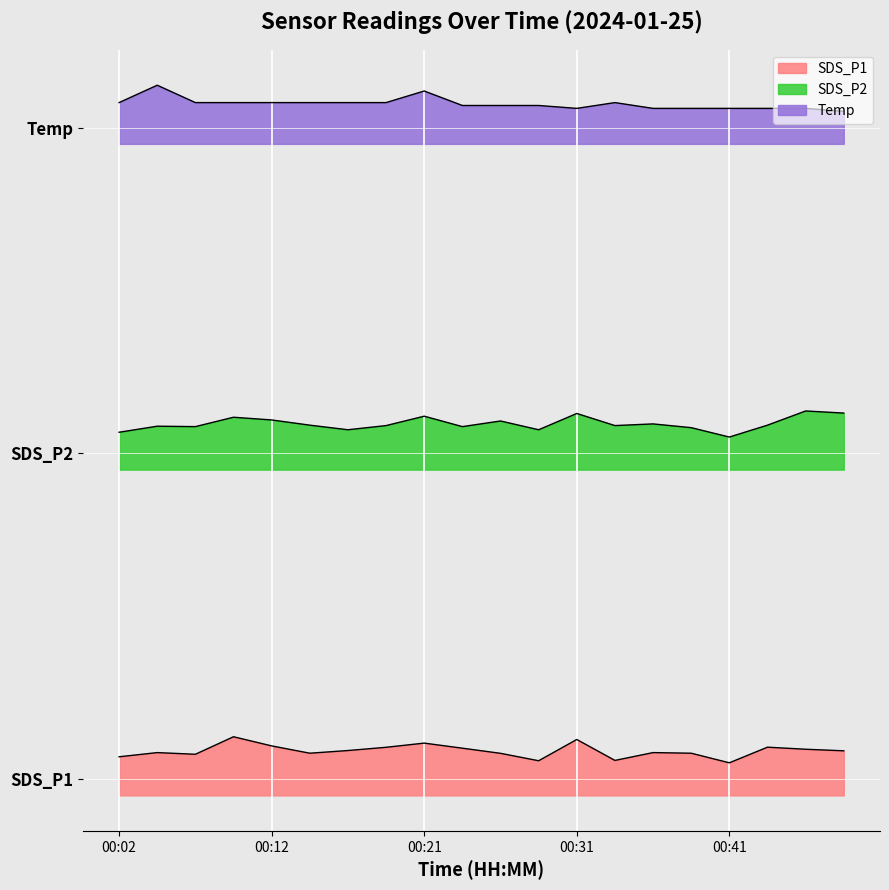

True or false: SDS_P2 and SDS_P1 intersect in this chart.

False